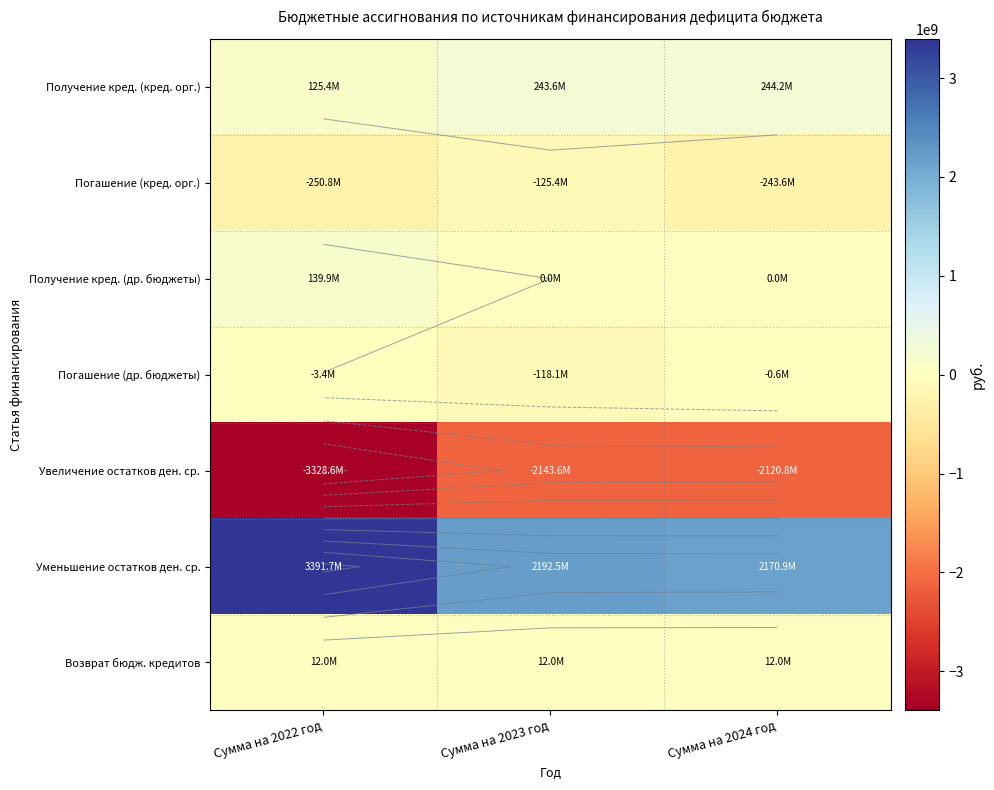

Count the number of data series in this chart.

7